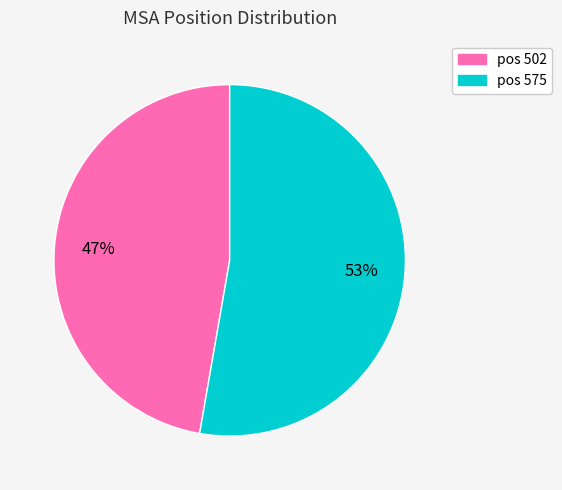

Which slice represents more than half of the pie?

pos 575